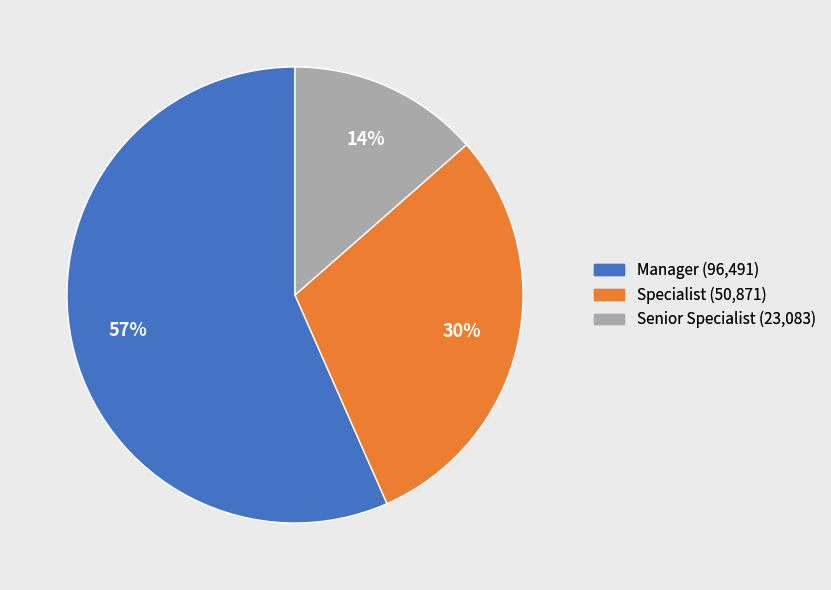

Which category accounts for the majority?

Manager